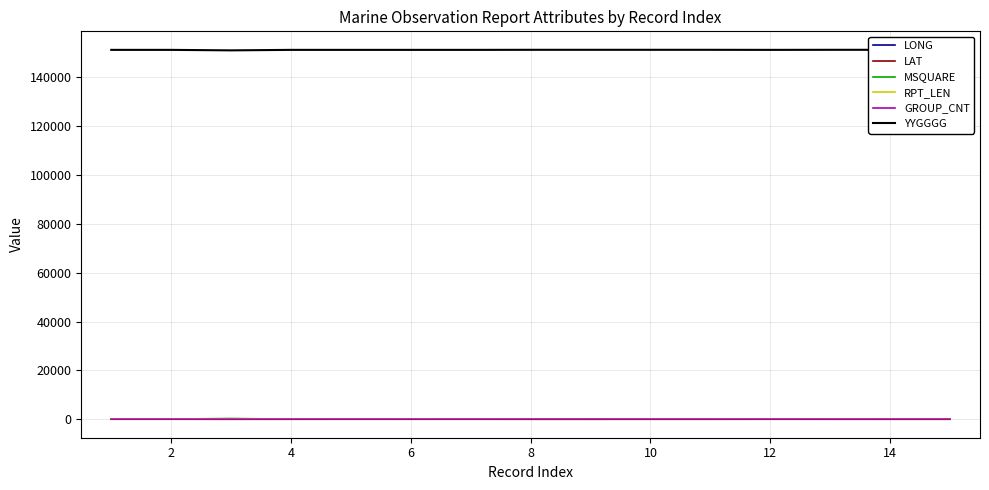

What is the difference between the second highest and minimum values in the MSQUARE series?

54.0